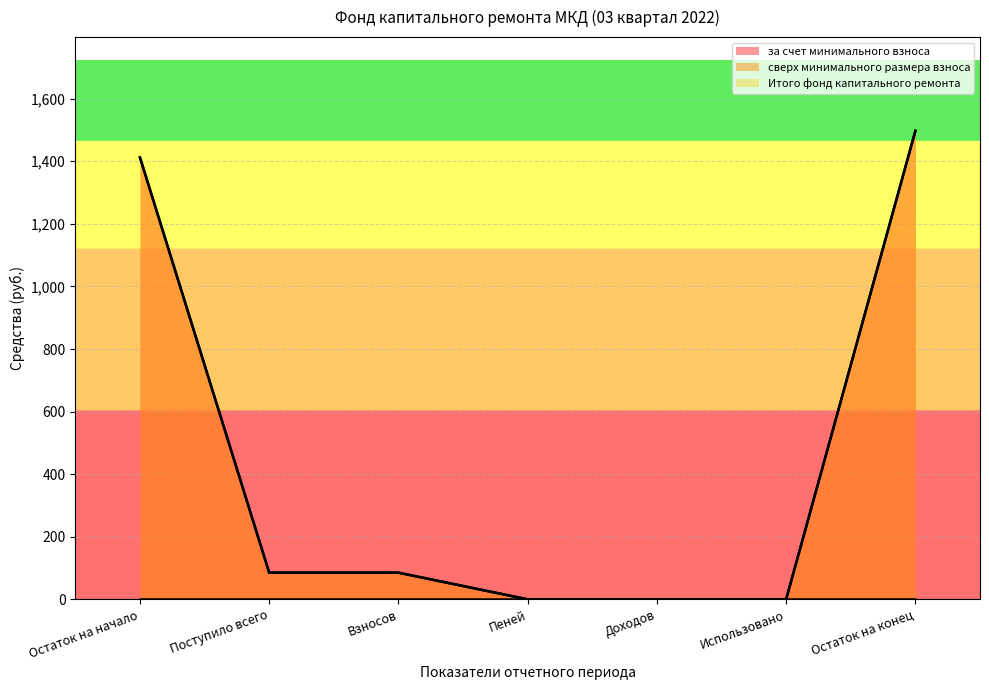

What is the label of the 5th point from the right?

Взносов